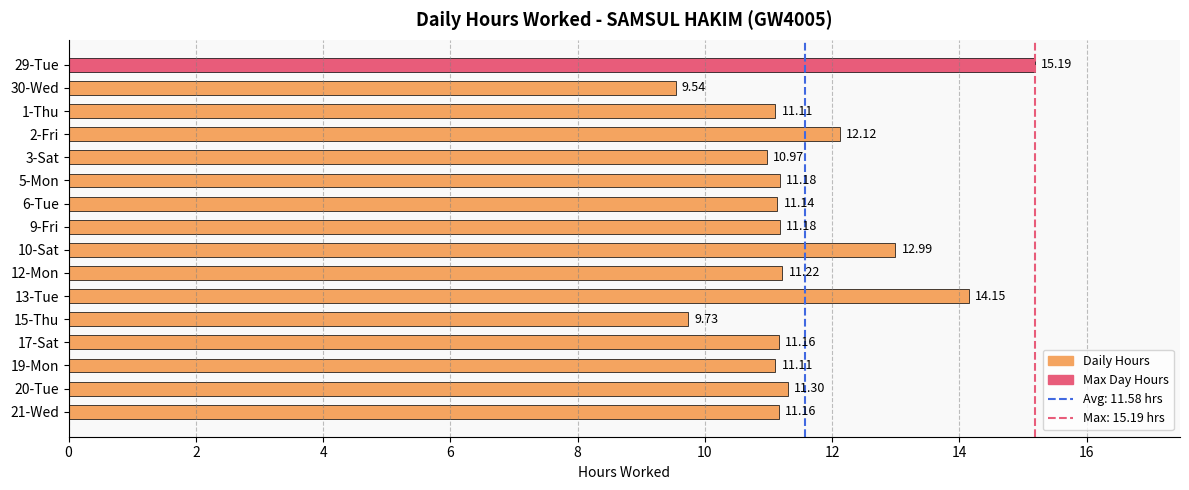

What is the change in value from 19-Mon to 15-Thu?

-1.4